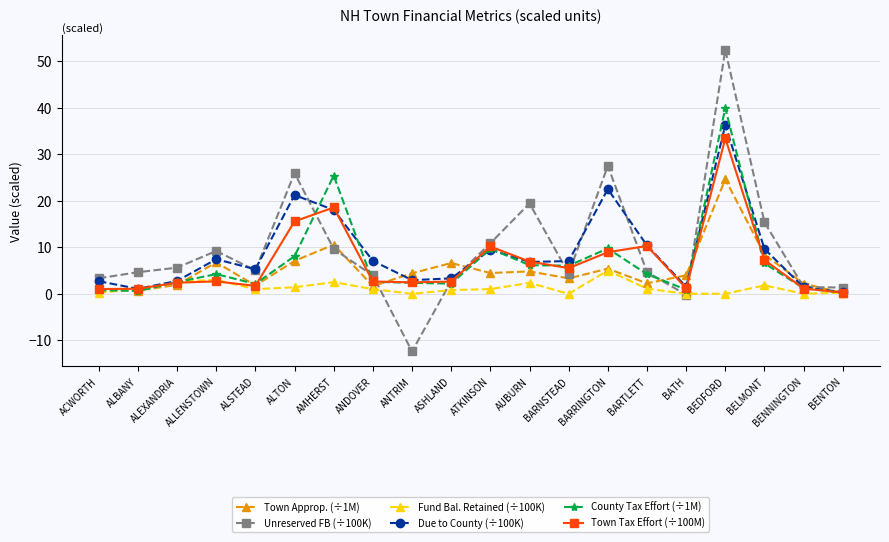

What is the difference between the highest and lowest values at ALEXANDRIA?

3.7